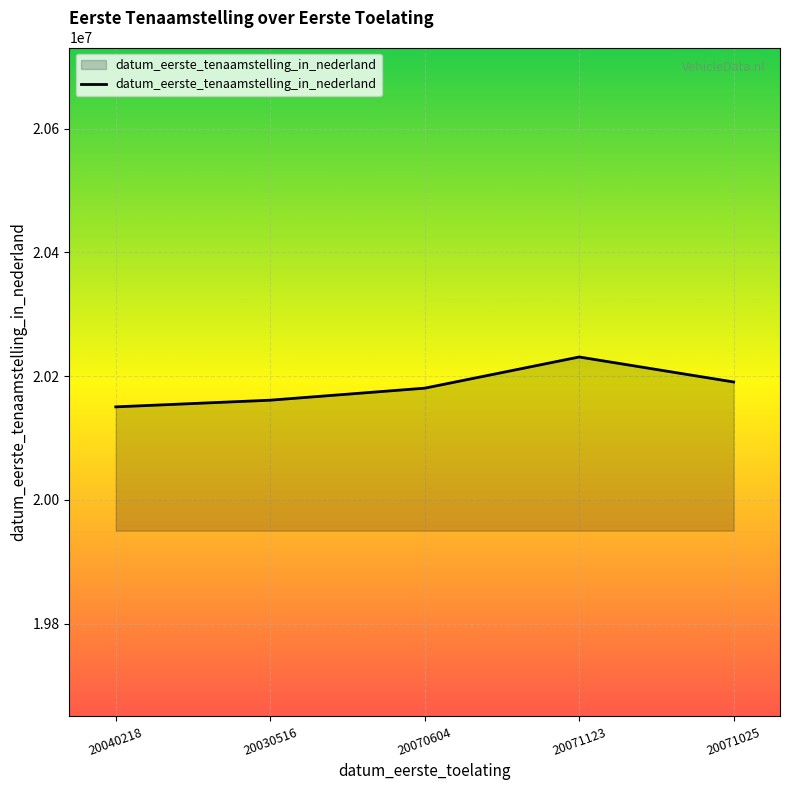

The value at 20071123 is 20230911. True or false?

True